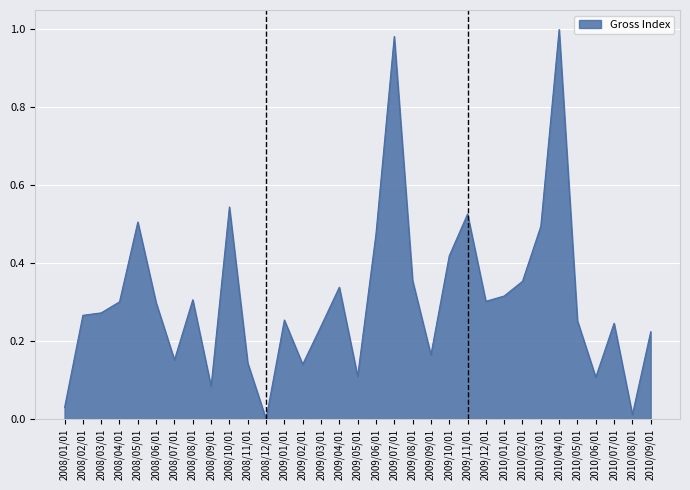

The value at 2010/06/01 is 0.2. True or false?

False